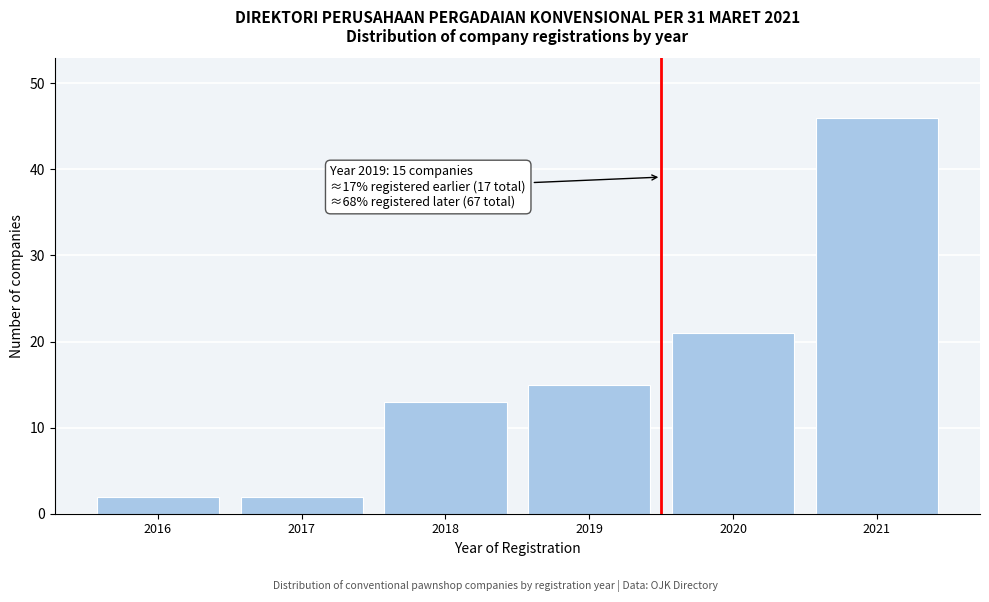

Reading left to right, what are all the values shown in this chart?

2016=2	2017=2	2018=13	2019=15	2020=21	2021=46